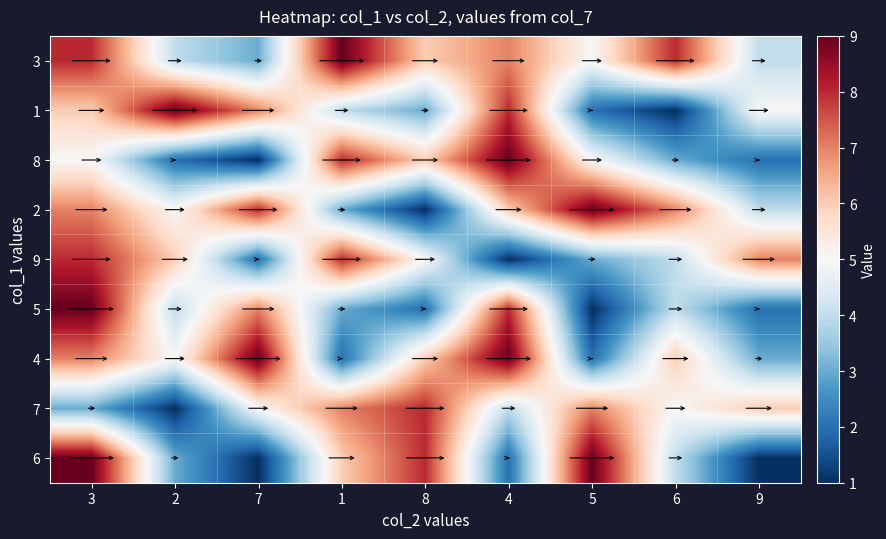

How many series are shown in this chart?

9